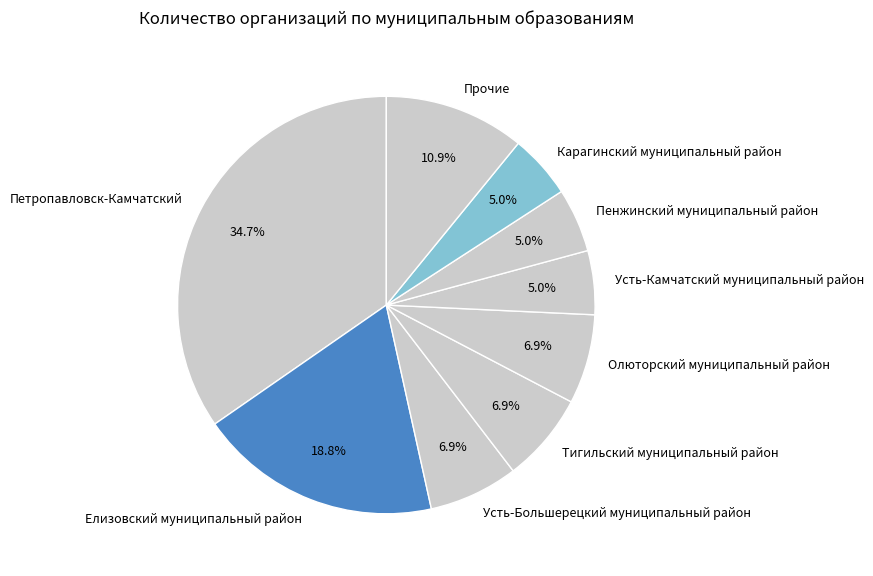

Which slice is the largest?

Петропавловск-Камчатский